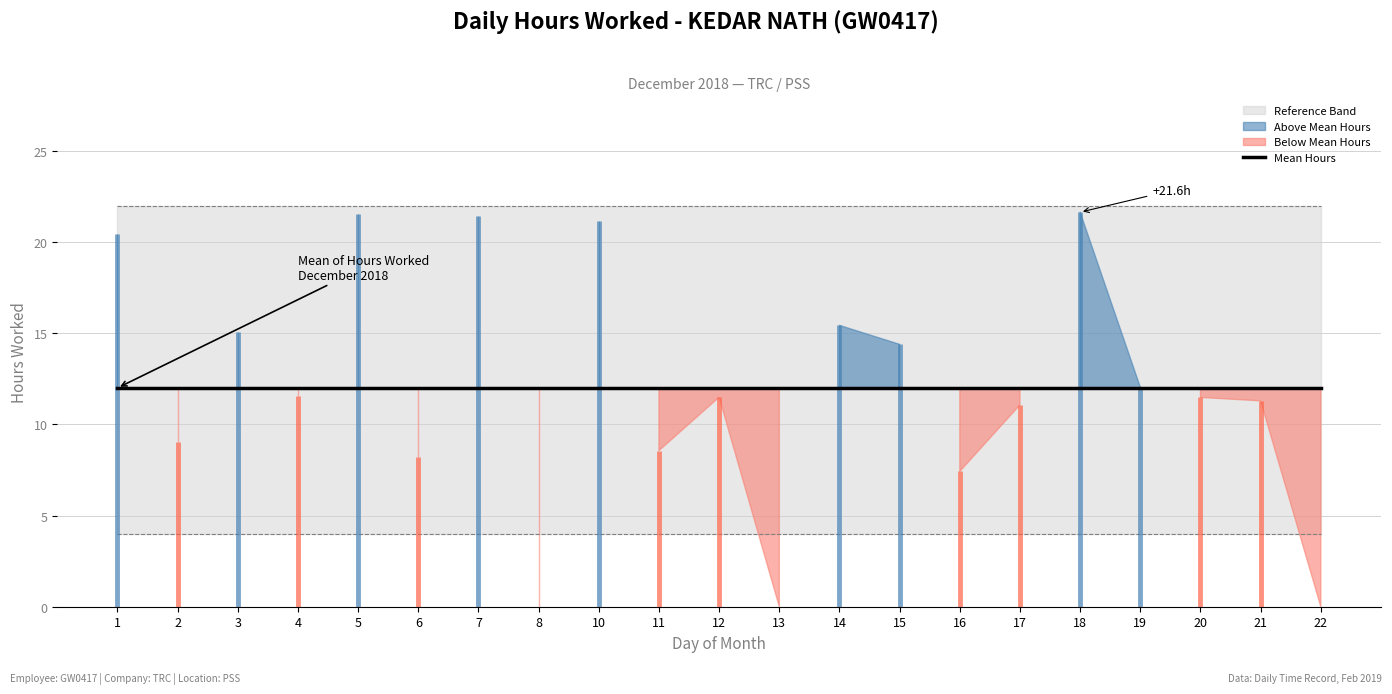

True or false: Mean Hours (Daily Avg) and Upper / Lower Band cross at least once.

False